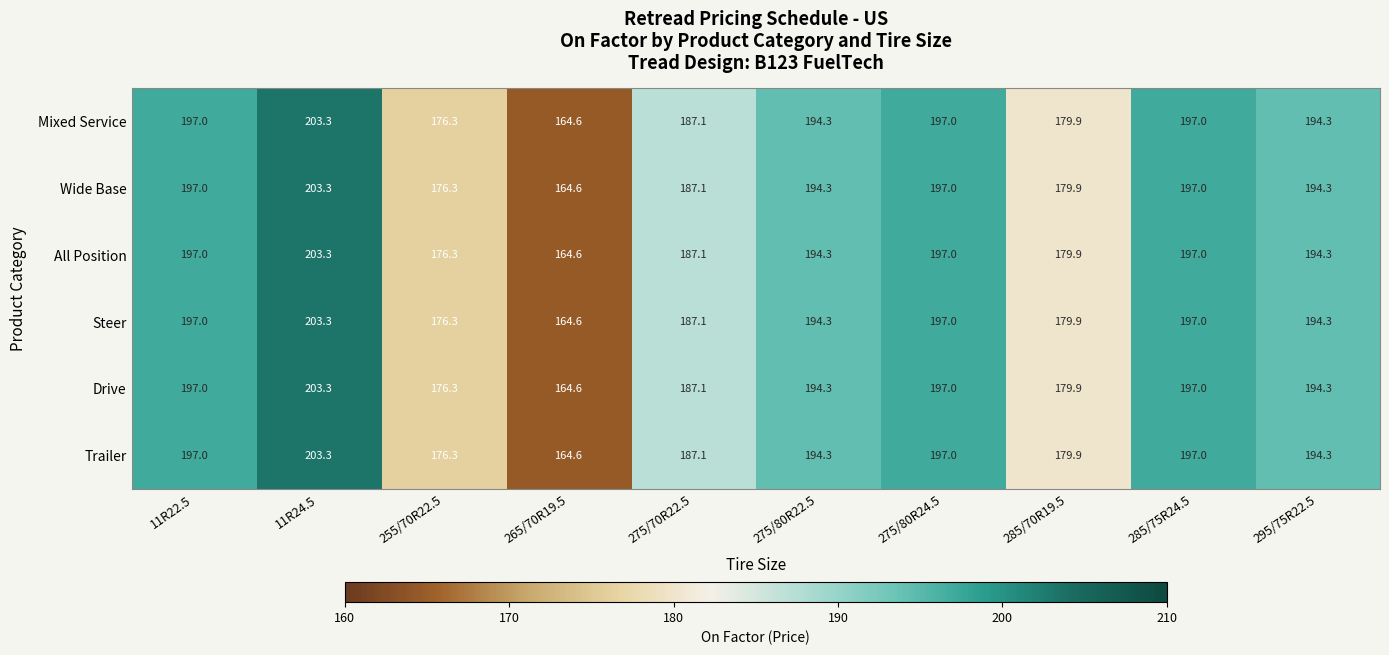

At which category is the sum across all series the highest?

11R24.5